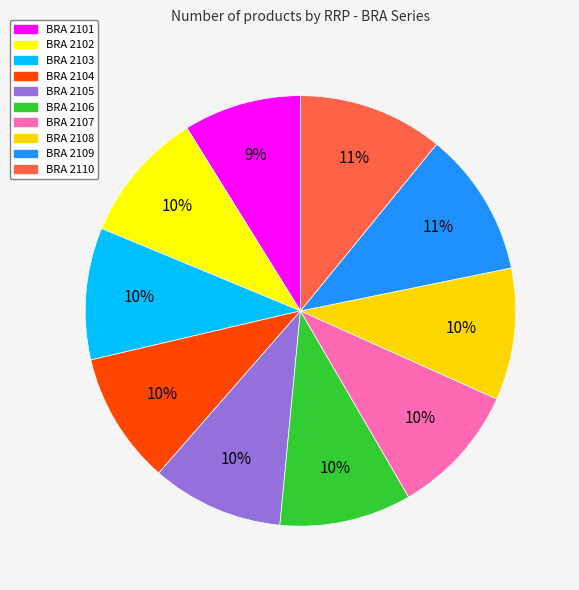

Count the number of slices in the pie.

10